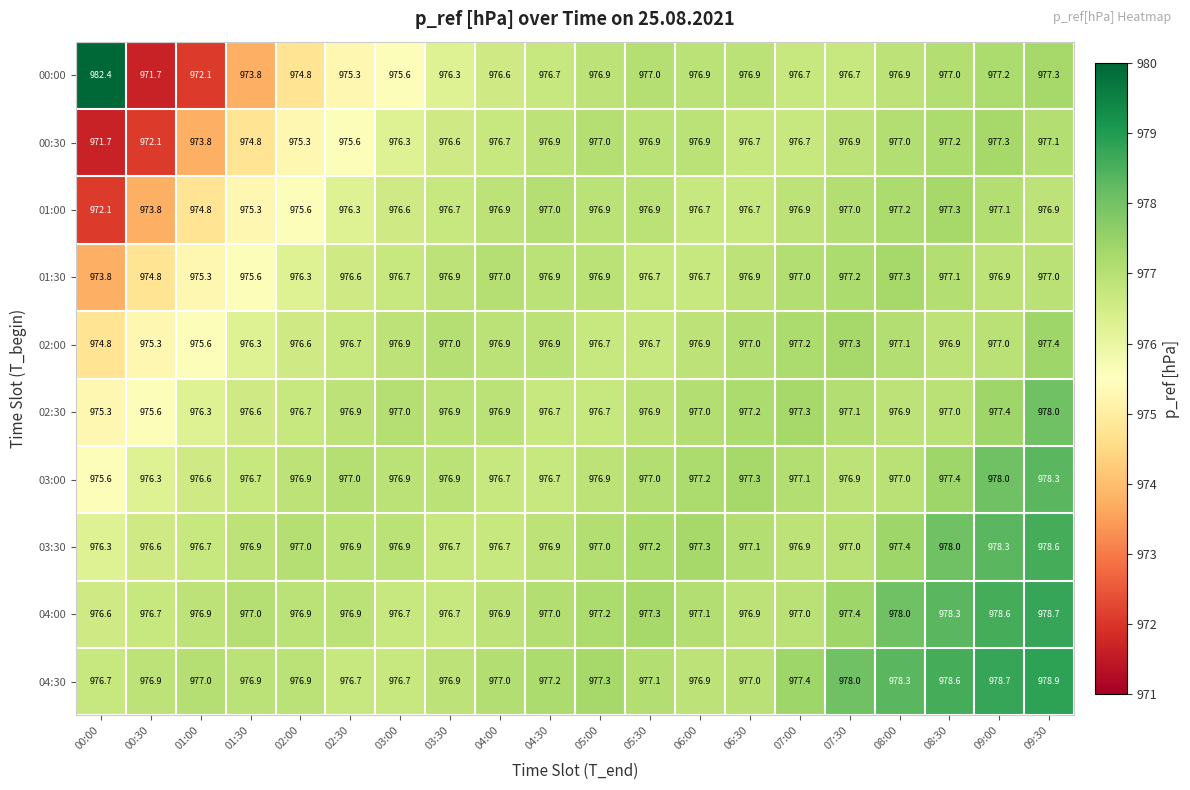

Is the value of 00:30 at 03:30 greater than the value of 03:00 at 05:00?

No